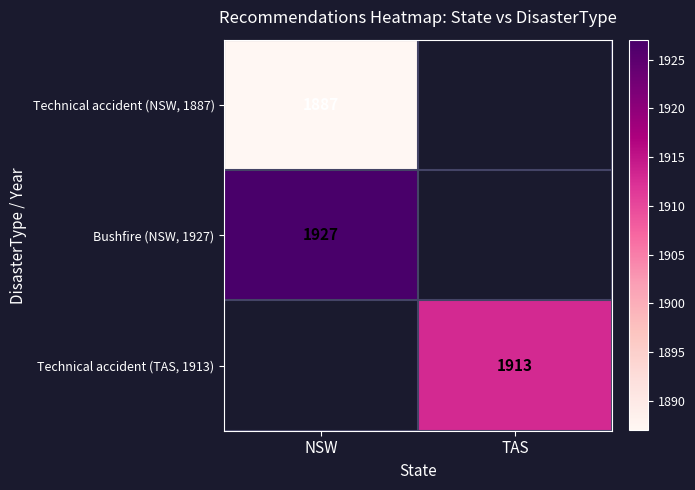

True or false: Technical accident (TAS, 1913) has a value of 1026 at TAS.

False